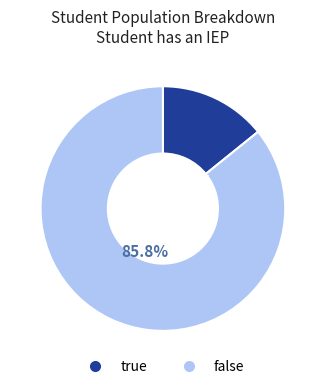

Does any single category account for the majority?

Yes